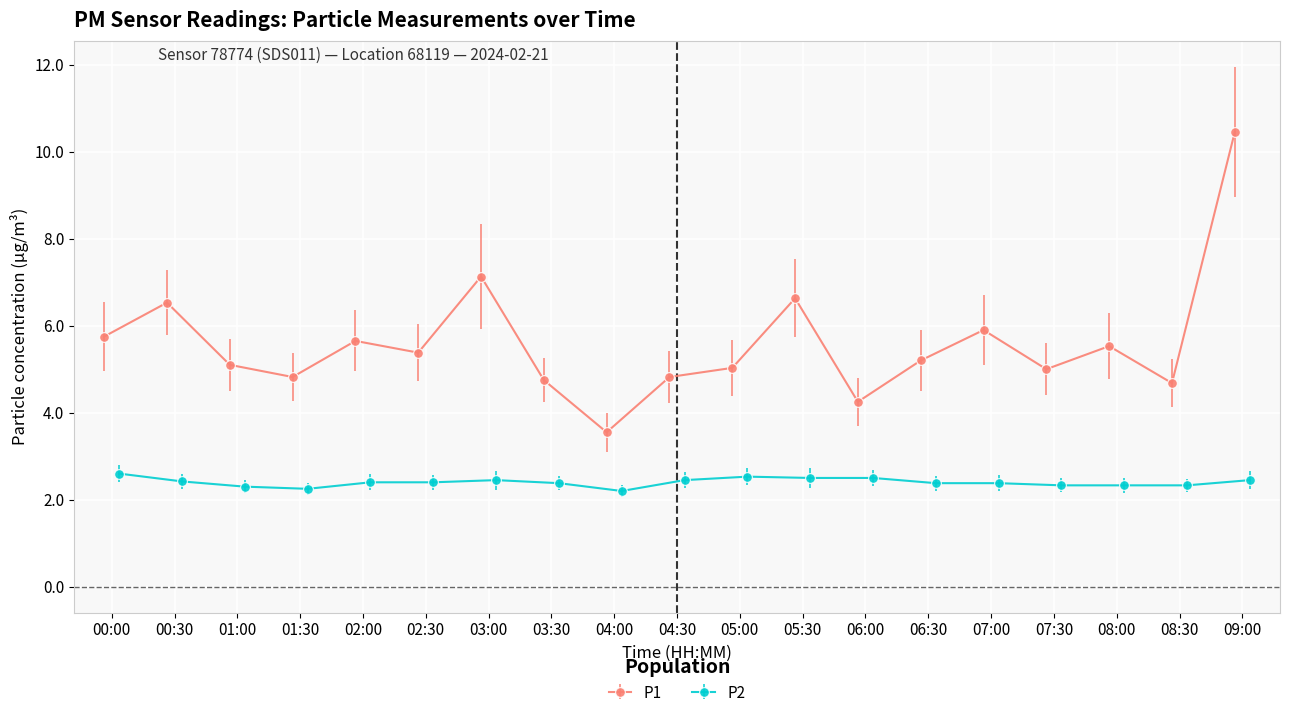

What is the difference between the second highest and minimum values in the P2 series?

0.3